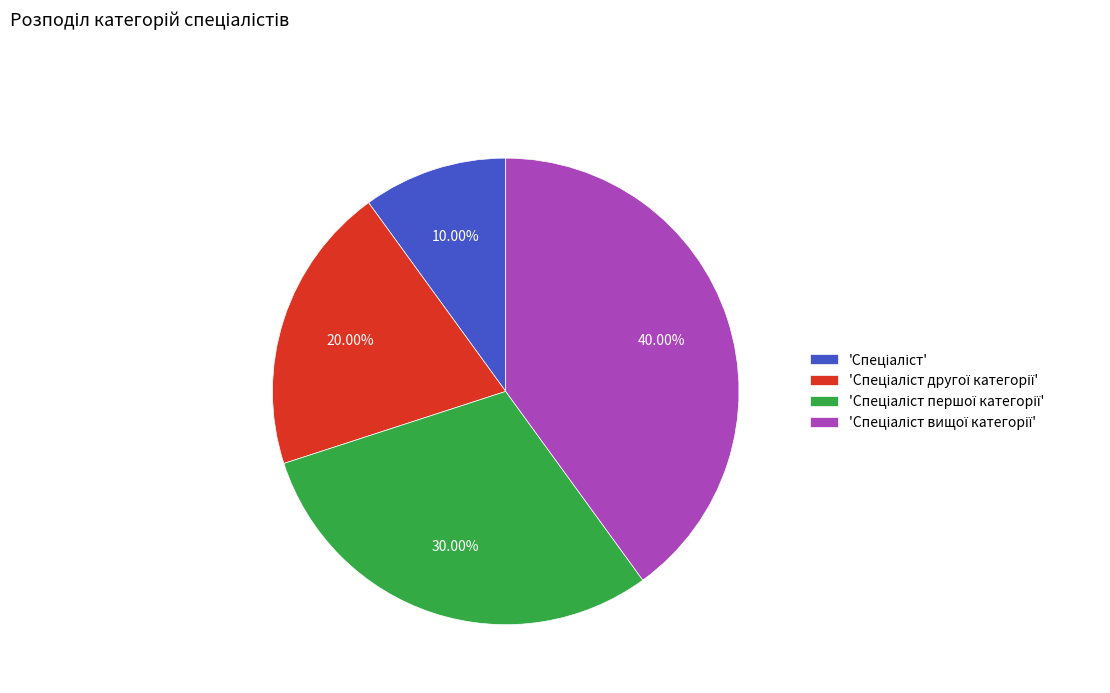

Is there a majority slice in this chart?

No